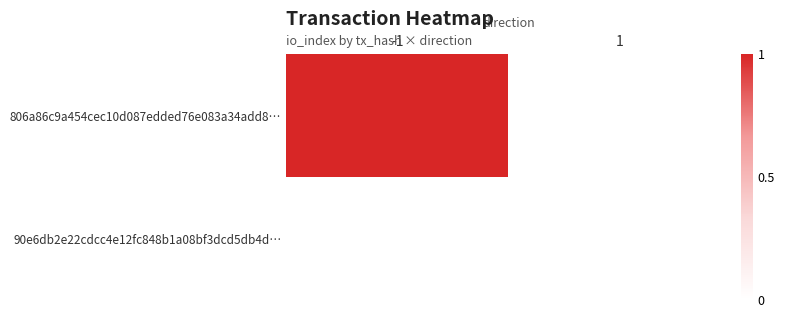

Reading left to right, what are all the values shown in this chart?

806a86c9a454cec10d087edded76e083a34add8…: -1=1	1=0
90e6db2e22cdcc4e12fc848b1a08bf3dcd5db4d…: -1=0	1=0